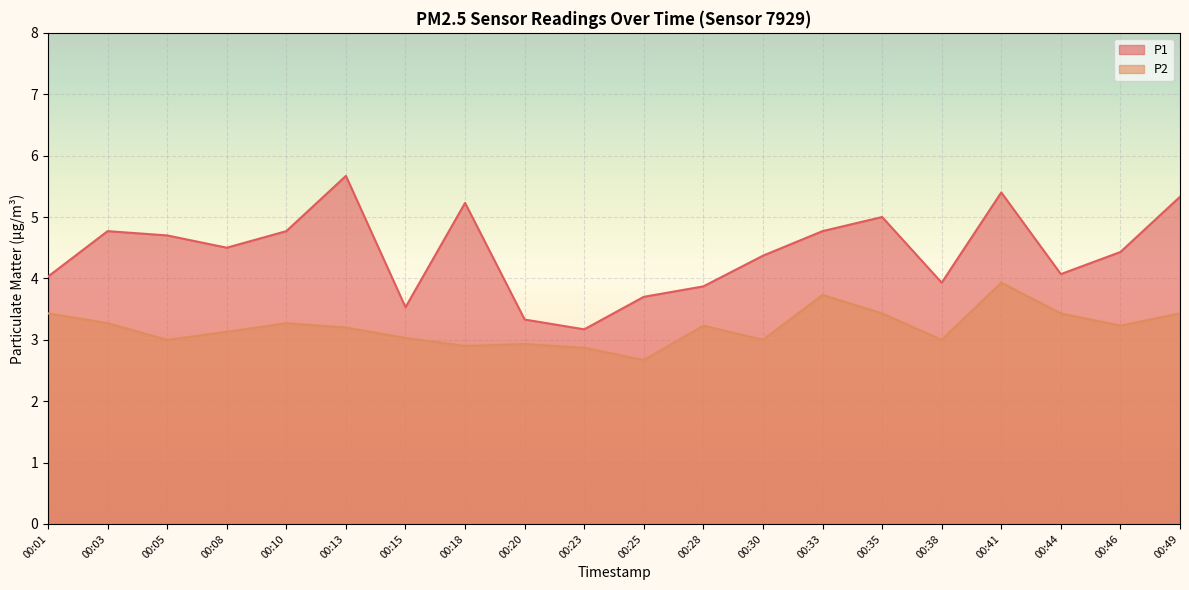

True or false: P1 and P2 intersect in this chart.

False